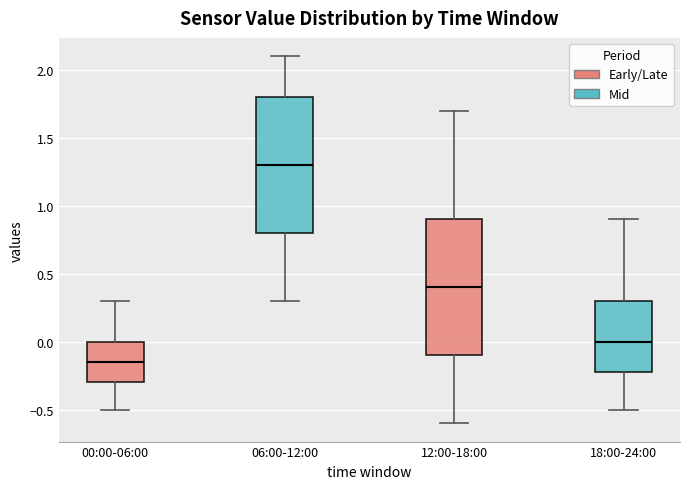

Reading left to right, read every box against the y-axis: the position of its median line, the range the box covers, and the ends of its whiskers. The values are not printed on the chart, so give them approximately, as read against the axis.

00:00-06:00: median -0.15, box -0.30 to 0.00, whiskers -0.50 to 0.30
06:00-12:00: median 1.30, box 0.80 to 1.80, whiskers 0.30 to 2.10
12:00-18:00: median 0.40, box -0.10 to 0.90, whiskers -0.60 to 1.70
18:00-24:00: median 0.00, box -0.20 to 0.30, whiskers -0.50 to 0.90